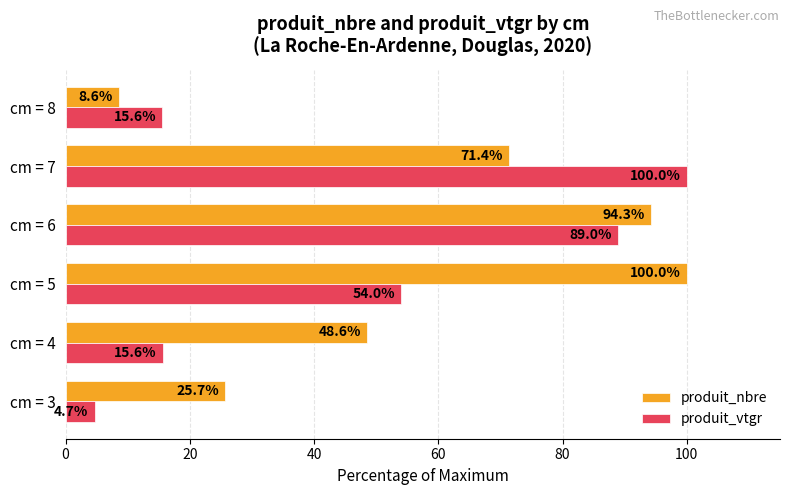

What is the maximum value for produit_nbre?

100.0